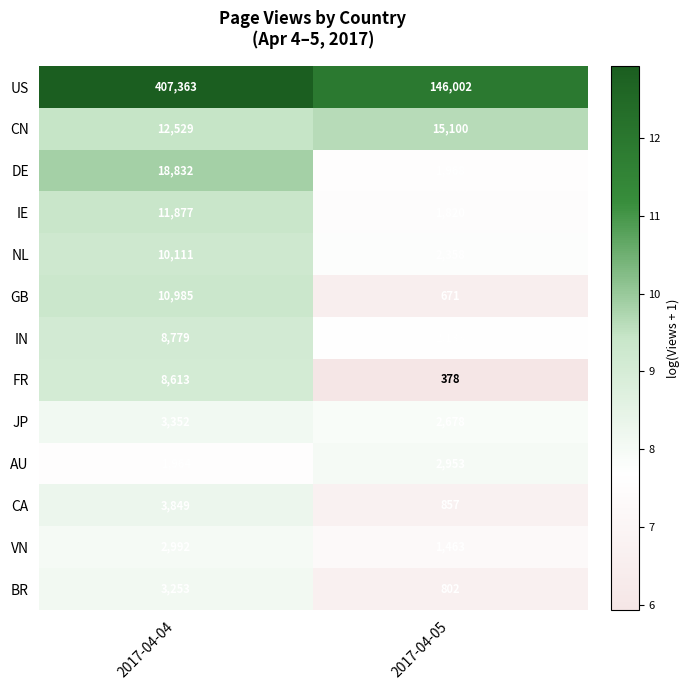

Reading left to right, what are all the values shown in this chart?

US: 2017-04-04=407363	2017-04-05=146002
CN: 2017-04-04=12529	2017-04-05=15100
DE: 2017-04-04=18832	2017-04-05=1968
IE: 2017-04-04=11877	2017-04-05=1820
NL: 2017-04-04=10111	2017-04-05=2358
GB: 2017-04-04=10985	2017-04-05=671
IN: 2017-04-04=8779	2017-04-05=2133
FR: 2017-04-04=8613	2017-04-05=378
JP: 2017-04-04=3352	2017-04-05=2678
AU: 2017-04-04=1964	2017-04-05=2953
CA: 2017-04-04=3849	2017-04-05=857
VN: 2017-04-04=2992	2017-04-05=1463
BR: 2017-04-04=3253	2017-04-05=802